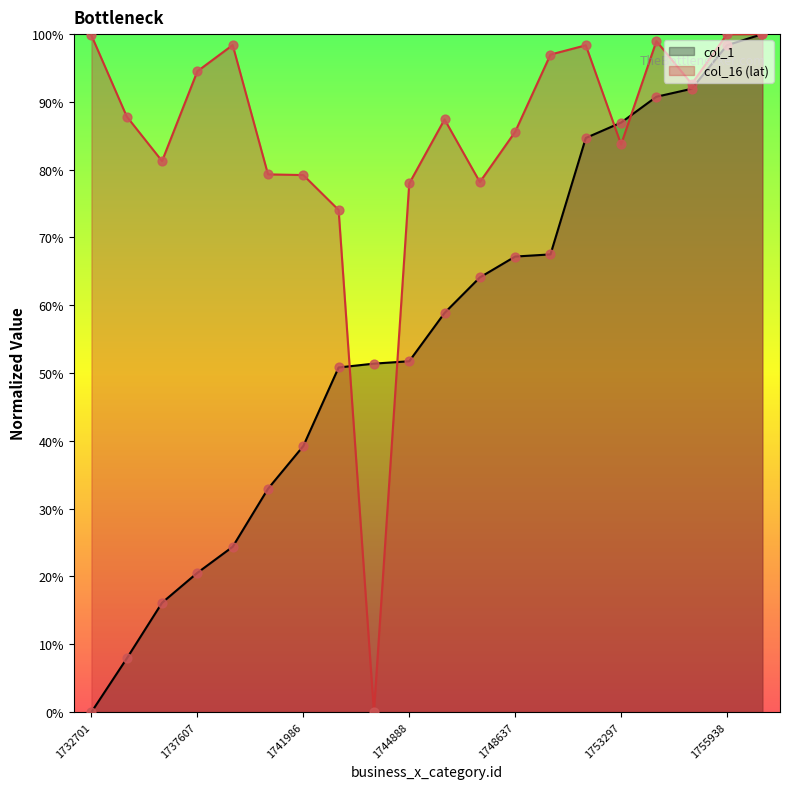

At which category is the sum across all series the highest?

1756354